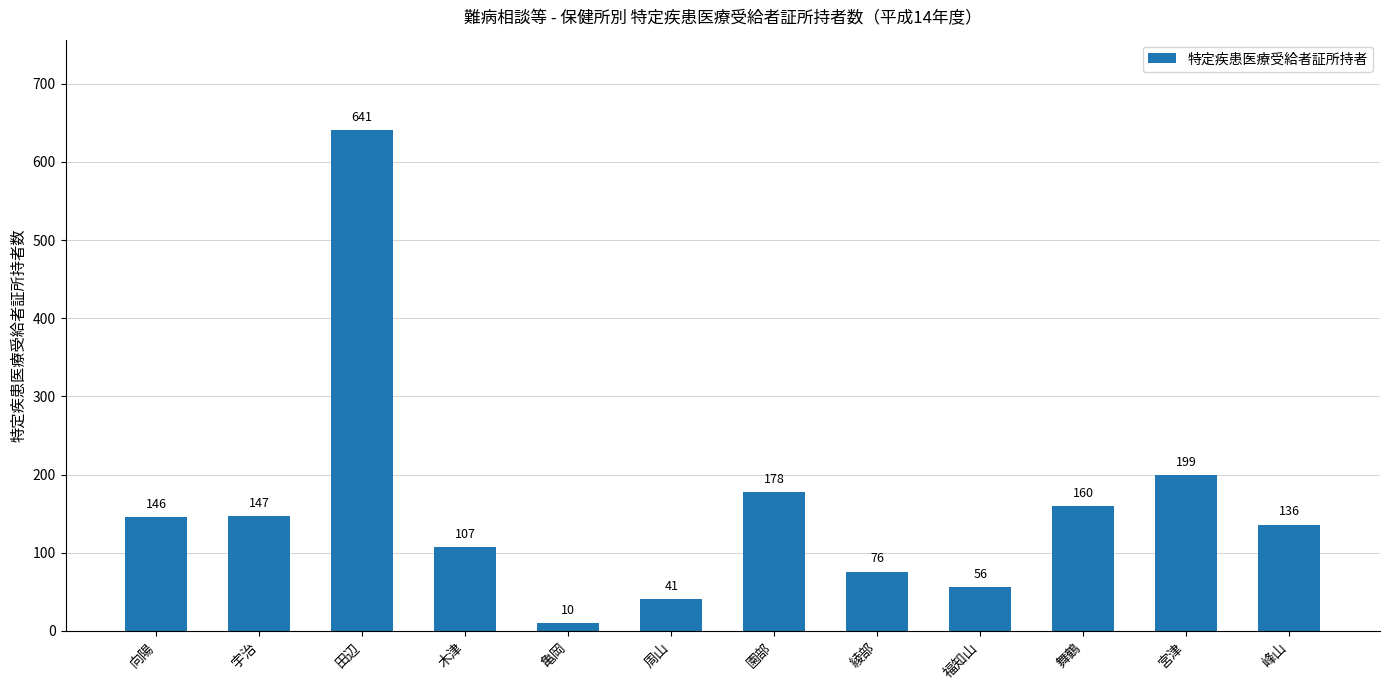

What is the minimum value shown in the chart?

10